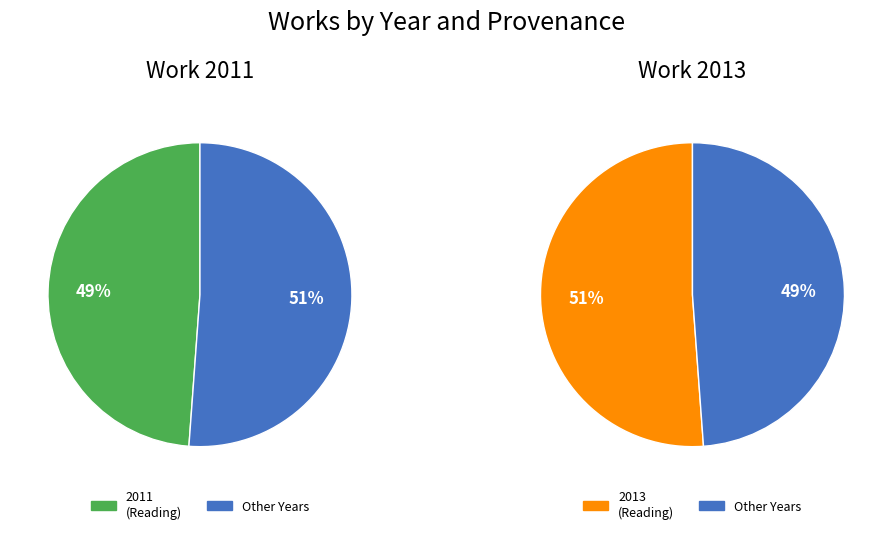

To the nearest percent, what percentage of the pie is values?

49%